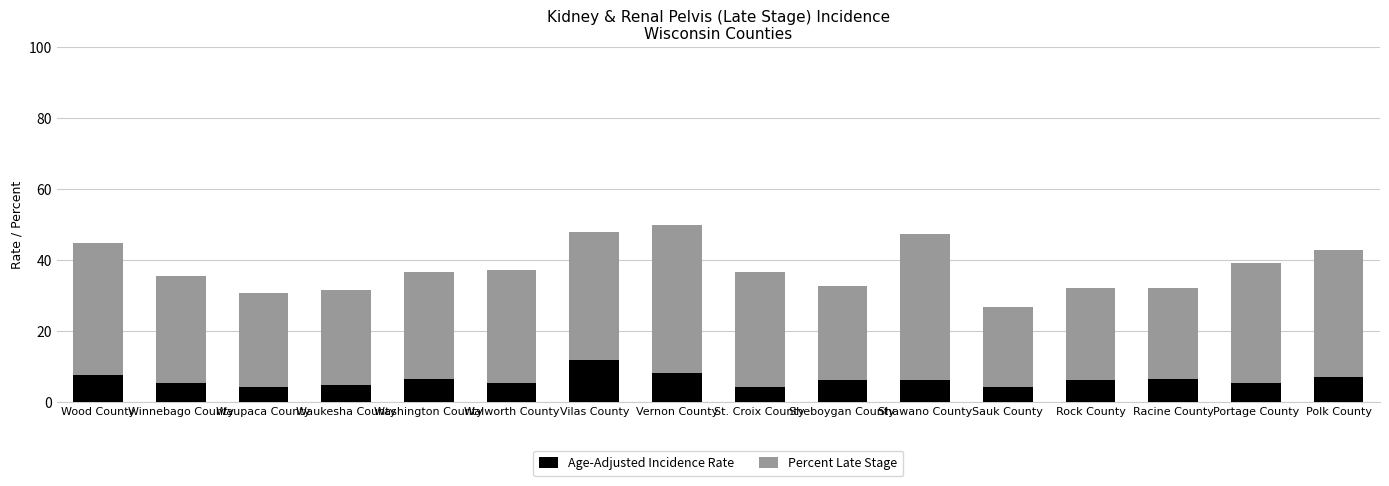

What is the sum of all Age-Adjusted Incidence Rate values?

98.3